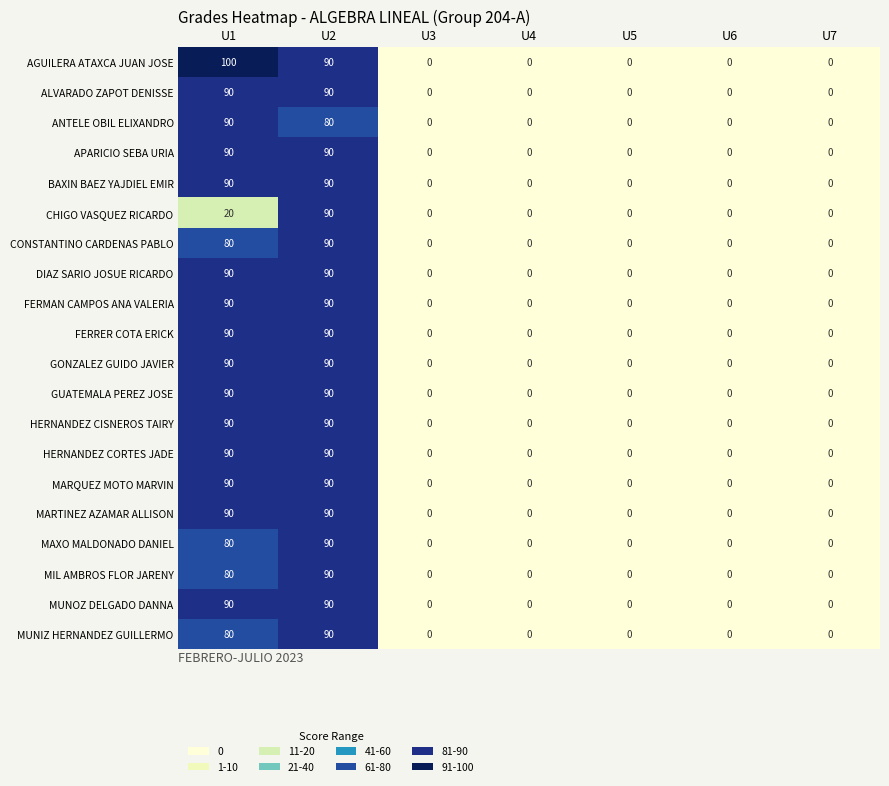

How many positive values does the FERRER COTA ERICK series have?

2